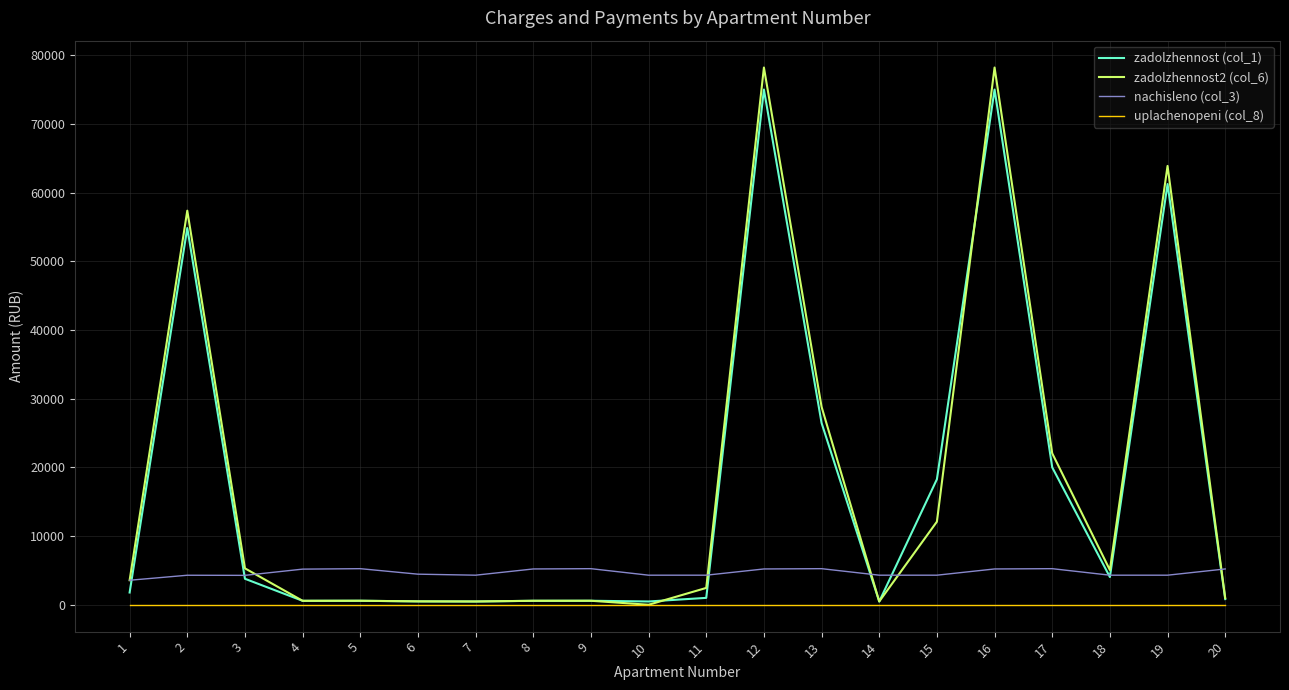

What is the highest value of the nachisleno (col_3) series?

5257.2